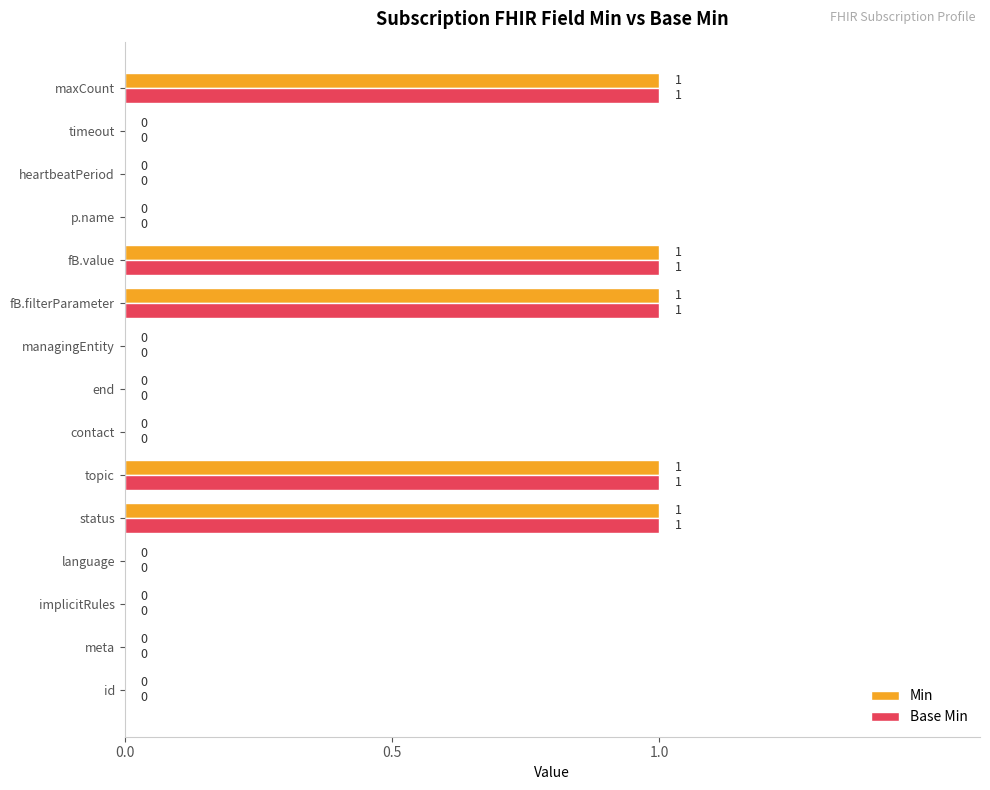

Is it true that Min equals 1 at id?

False